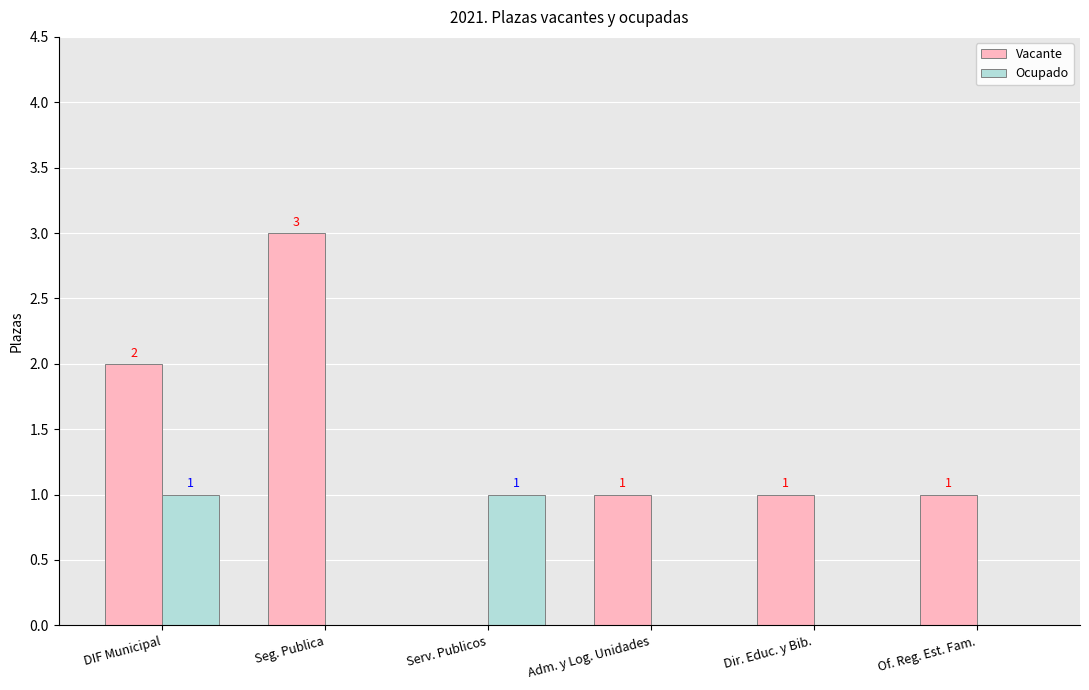

The value of Ocupado at Adm. y Log. Unidades is 0. True or false?

True